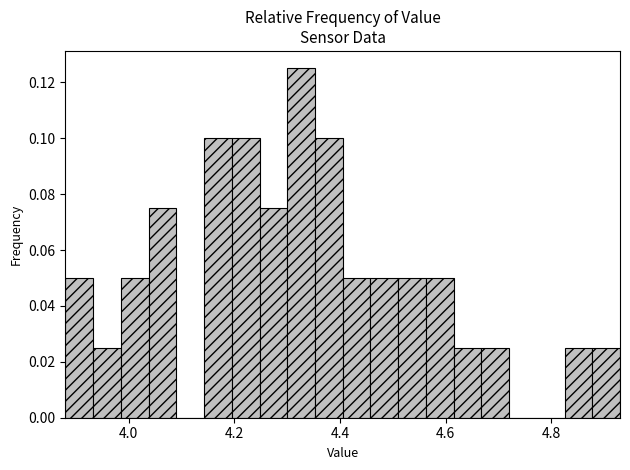

Around what value on the x-axis is the tallest bar? Give the approximate position of its centre, as read against the axis.

4.32